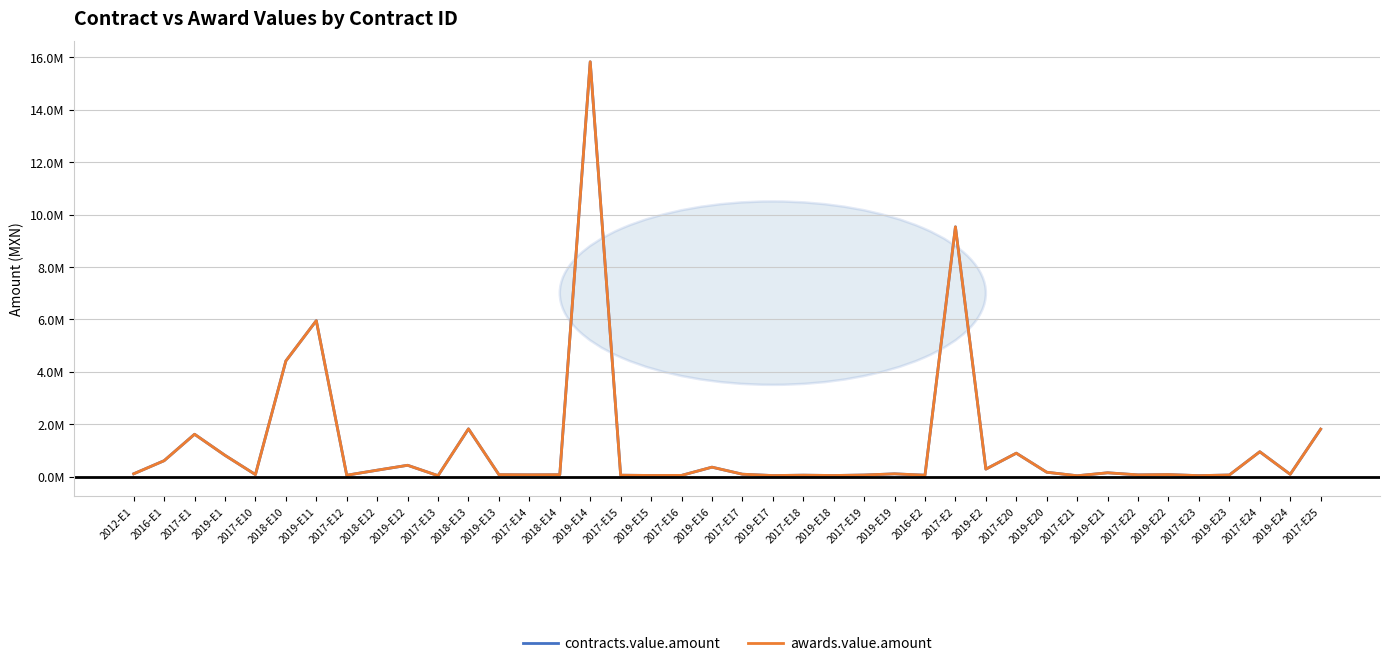

Is it true that contracts.value.amount equals 0.1 at 2017-E10?

True